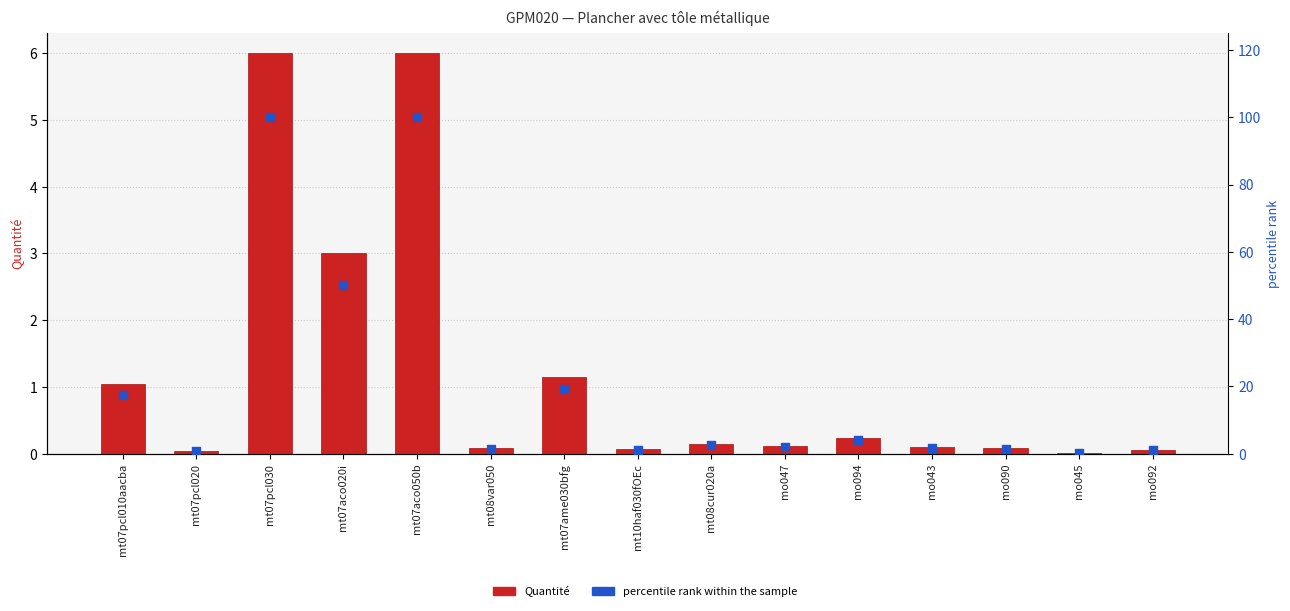

What are all the series names shown in the legend?

Quantité, percentile rank within the sample